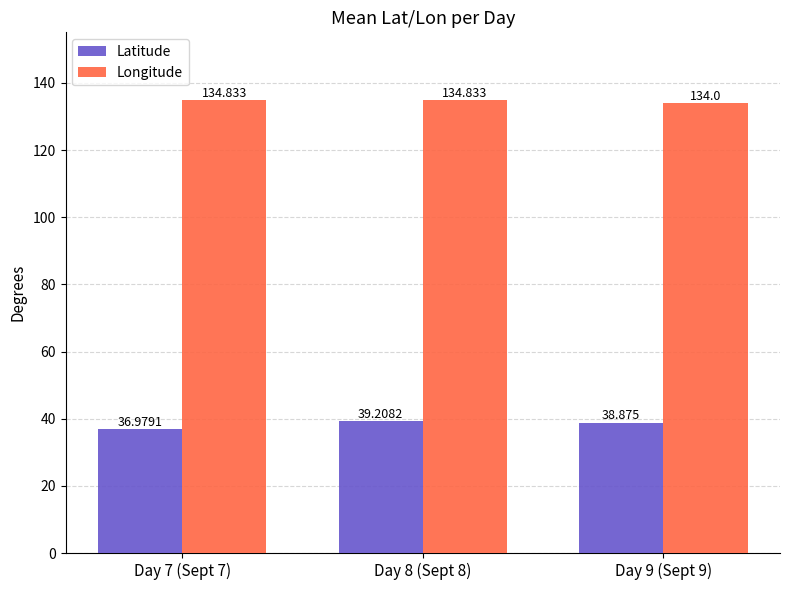

The value of Latitude at Day 9 (Sept 9) is 13.1. True or false?

False